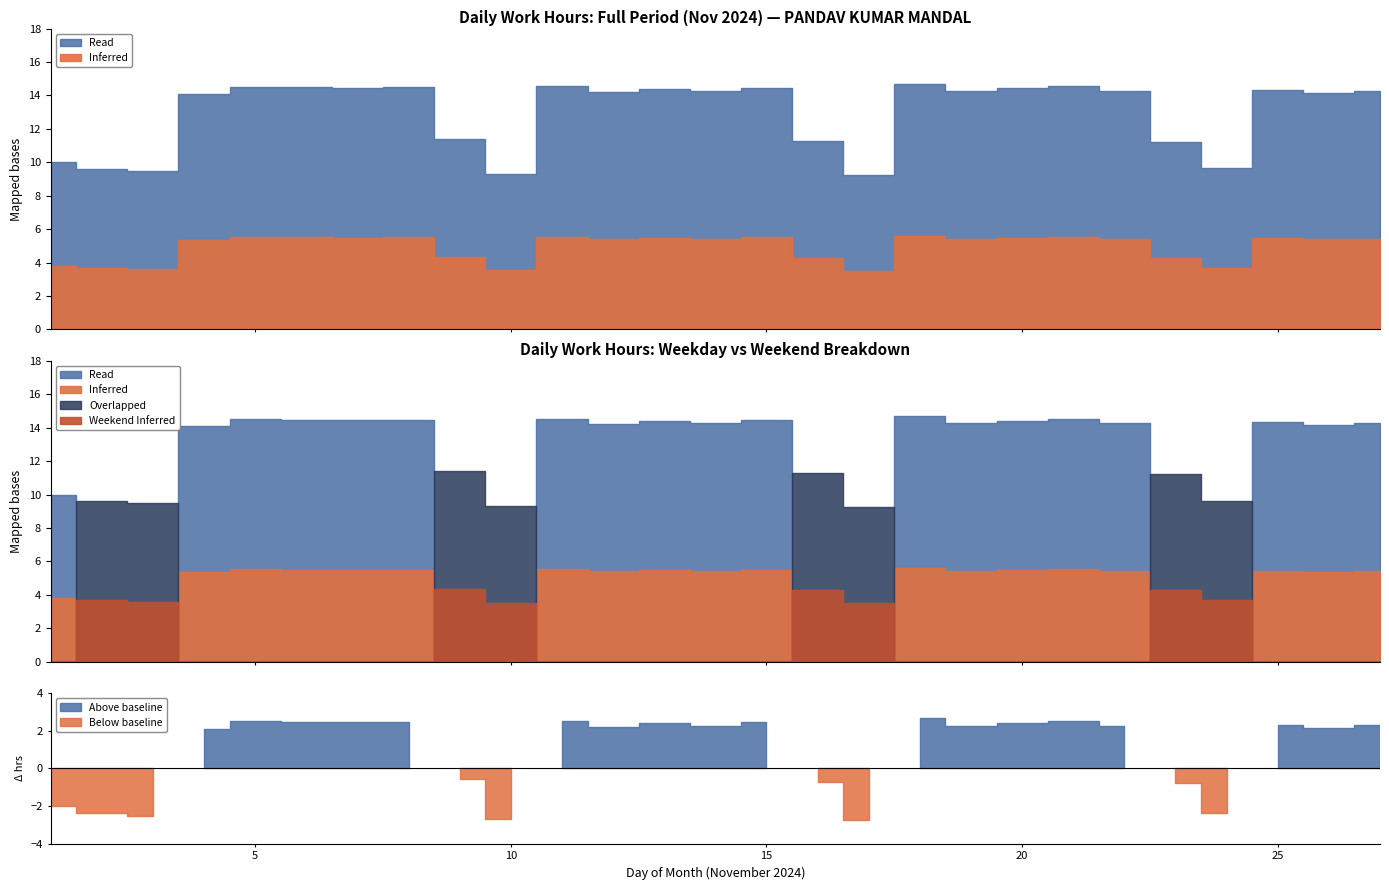

Is it true that Low (Hours Worked) equals 2.7 at 24?

False